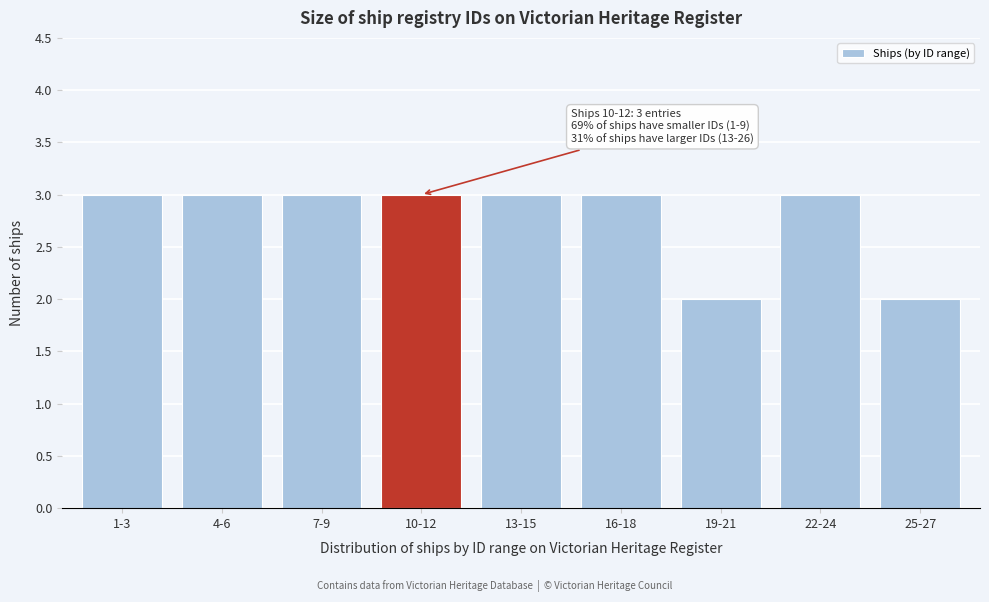

Reading left to right, what are all the values shown in this chart?

1-3=3	4-6=3	7-9=3	10-12=3	13-15=3	16-18=3	19-21=2	22-24=3	25-27=2